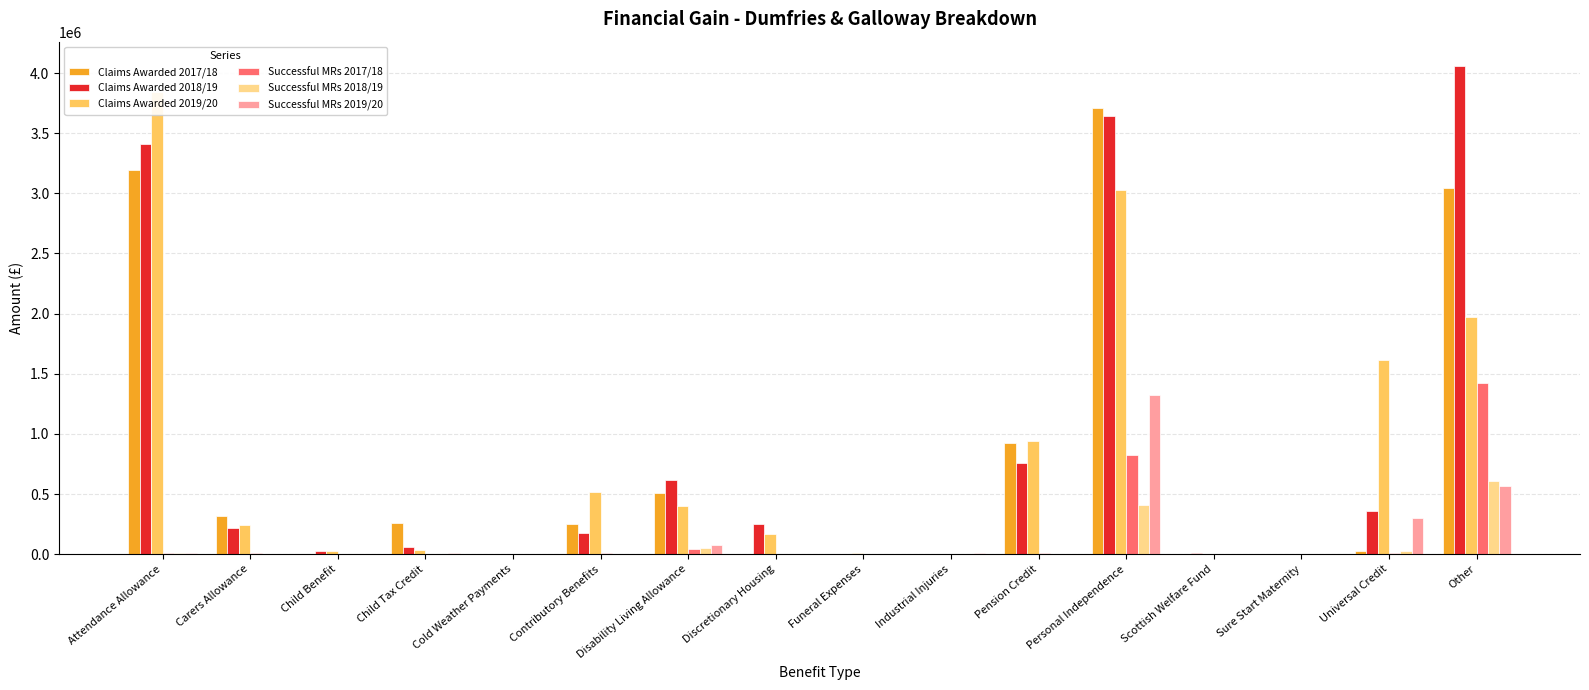

The value of Successful MRs 2018/19 at Industrial Injuries is 1171.4. True or false?

False